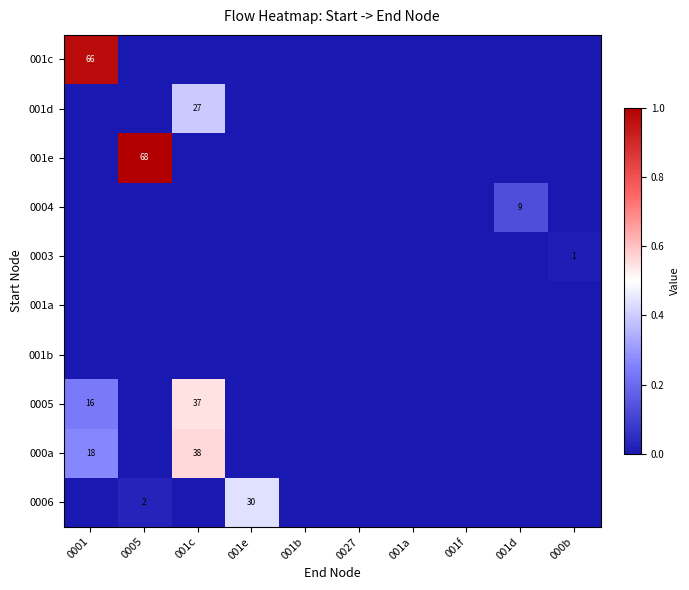

True or false: 0005 has a value of 16 at 0001.

True